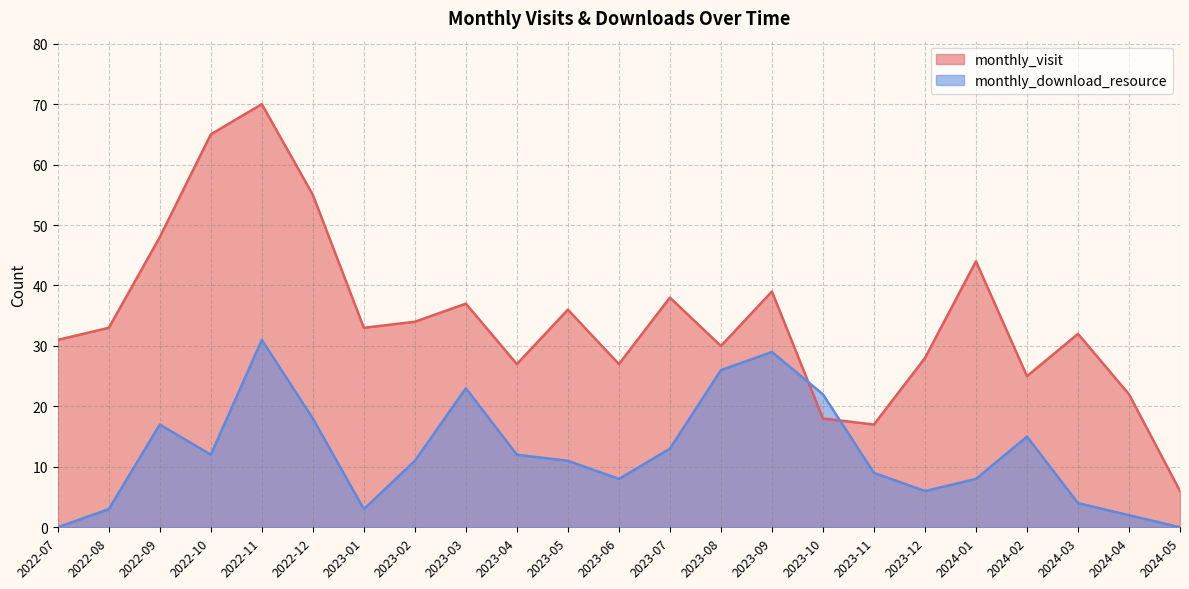

Where is the first local maximum for monthly_visit?

2022-11